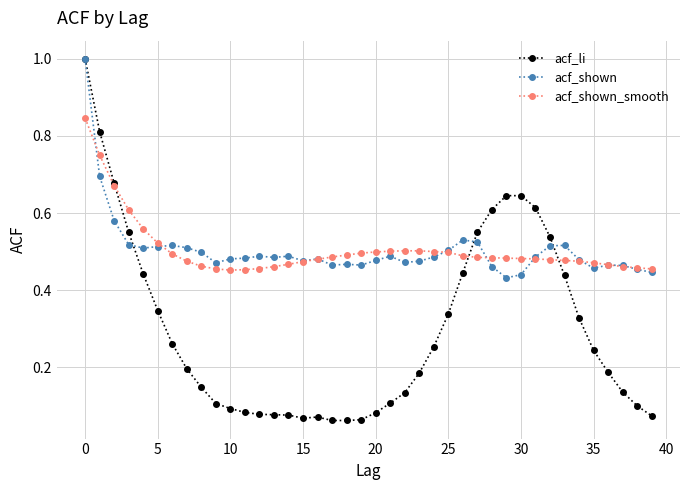

Which series has the largest range (max minus min)?

acf_li